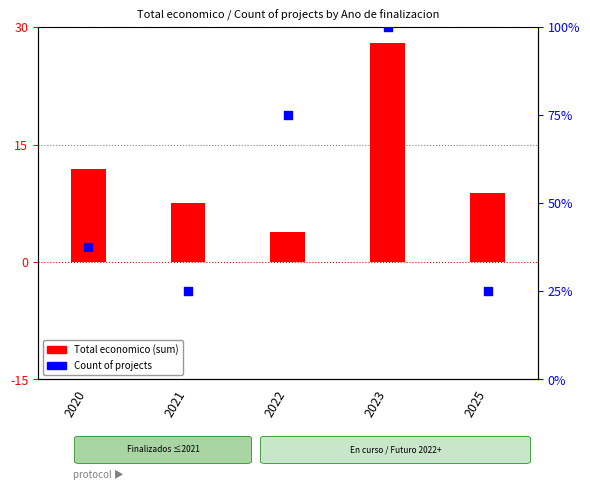

Is the value of Count of projects at 2021 greater than the value of Total economico (sum) at 2025?

Yes